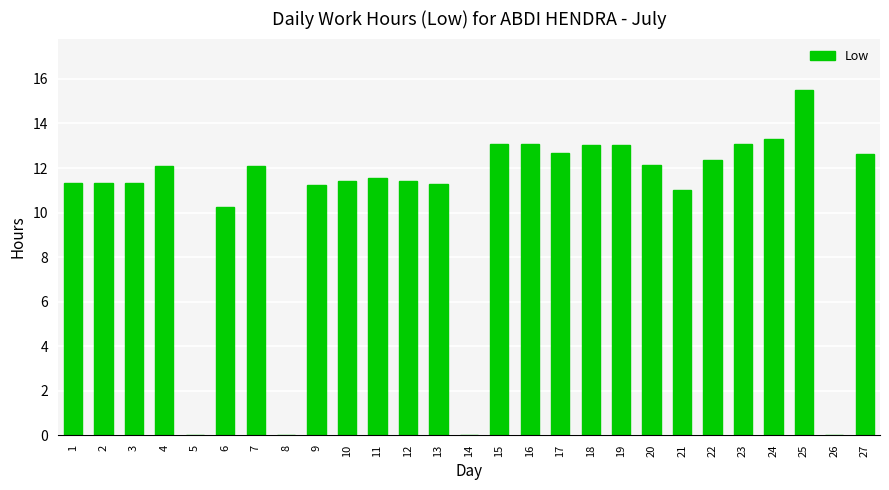

What is the greatest value displayed?

15.5